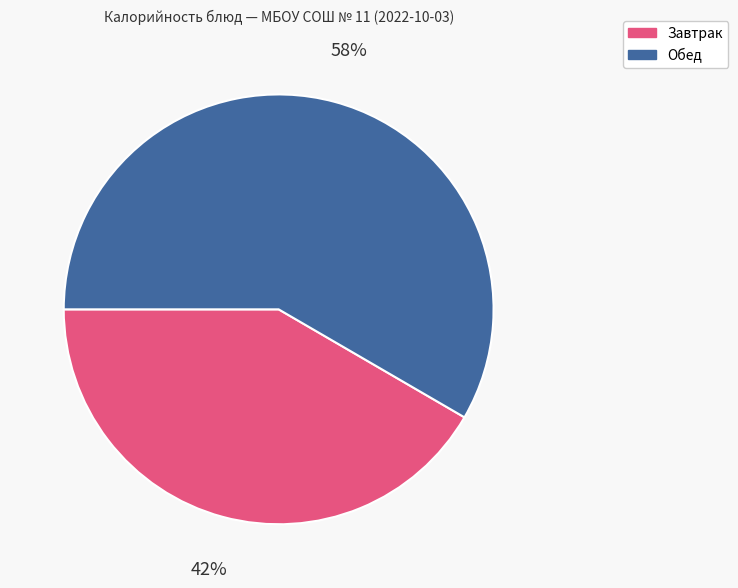

Rank the categories by value from highest to lowest.

Обед, Завтрак